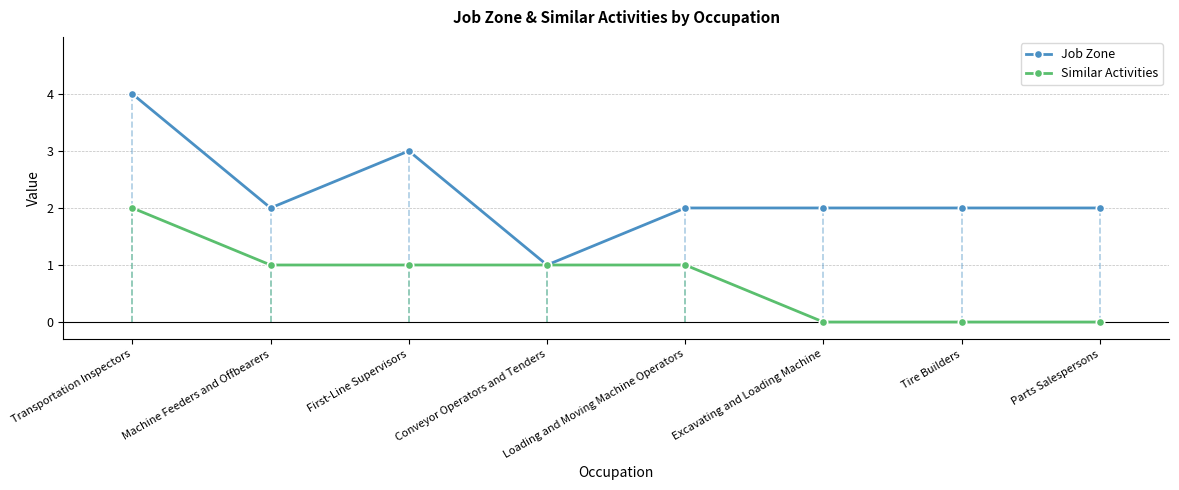

Reading left to right, what are all the values shown in this chart?

Job Zone: Transportation Inspectors=4	Machine Feeders and Offbearers=2	First-Line Supervisors=3	Conveyor Operators and Tenders=1	Loading and Moving Machine Operators=2	Excavating and Loading Machine=2	Tire Builders=2	Parts Salespersons=2
Similar Activities: Transportation Inspectors=2	Machine Feeders and Offbearers=1	First-Line Supervisors=1	Conveyor Operators and Tenders=1	Loading and Moving Machine Operators=1	Excavating and Loading Machine=0	Tire Builders=0	Parts Salespersons=0